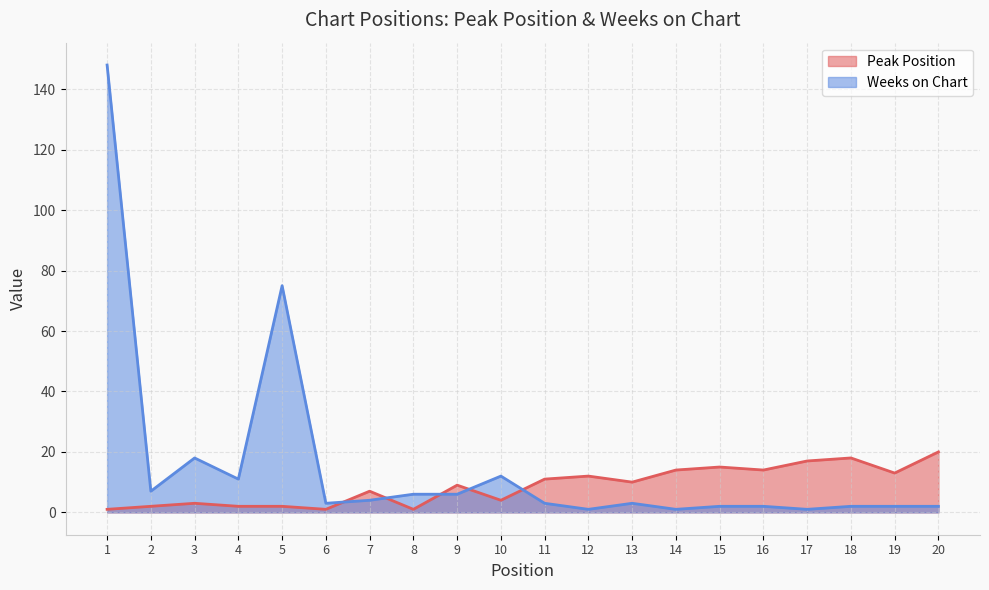

How many values in the Peak Position series are below 10?

10